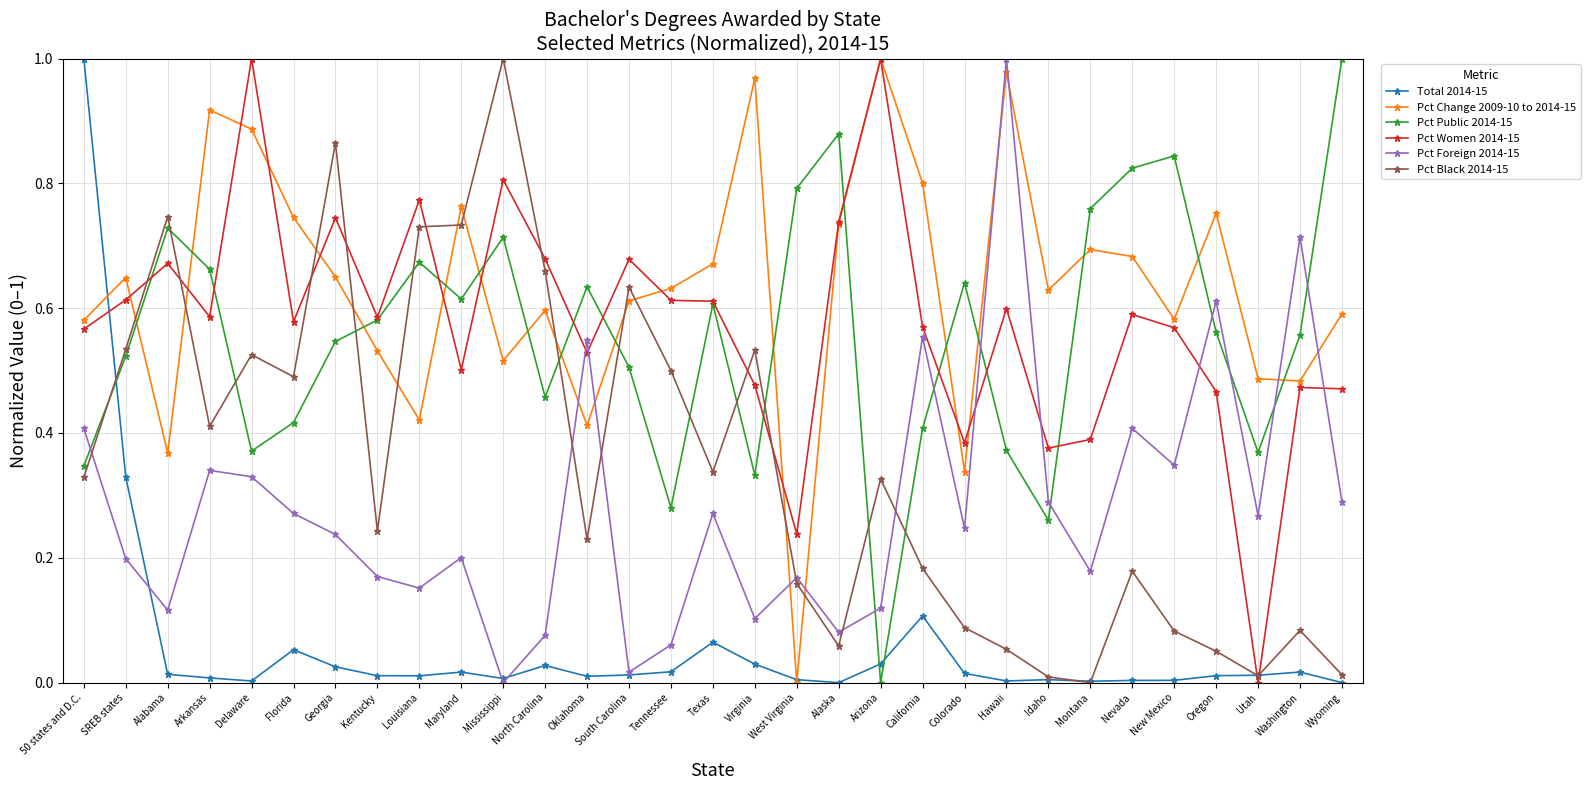

Which series ends up on top after the final intersection of Pct Women 2014-15 and Total 2014-15?

Pct Women 2014-15